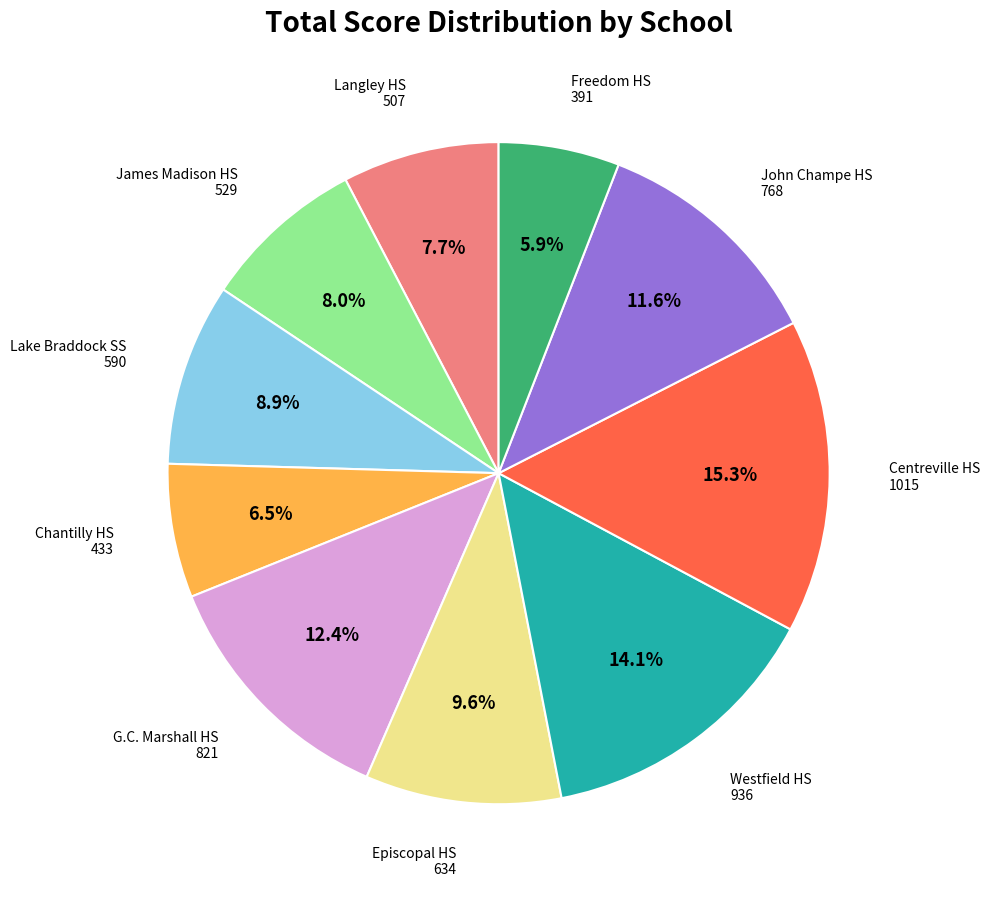

Does any single category account for the majority?

No